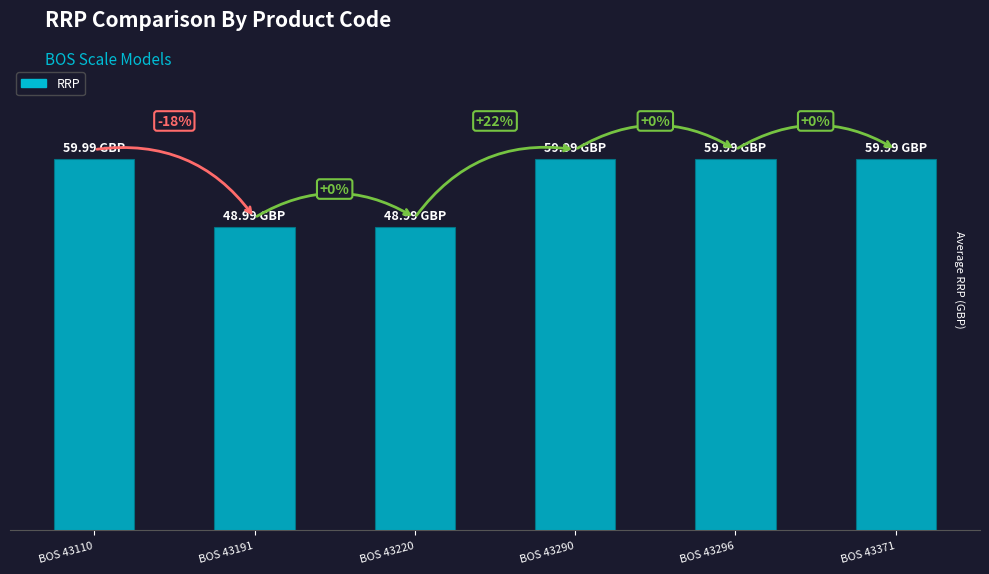

Are the bars horizontal?

No